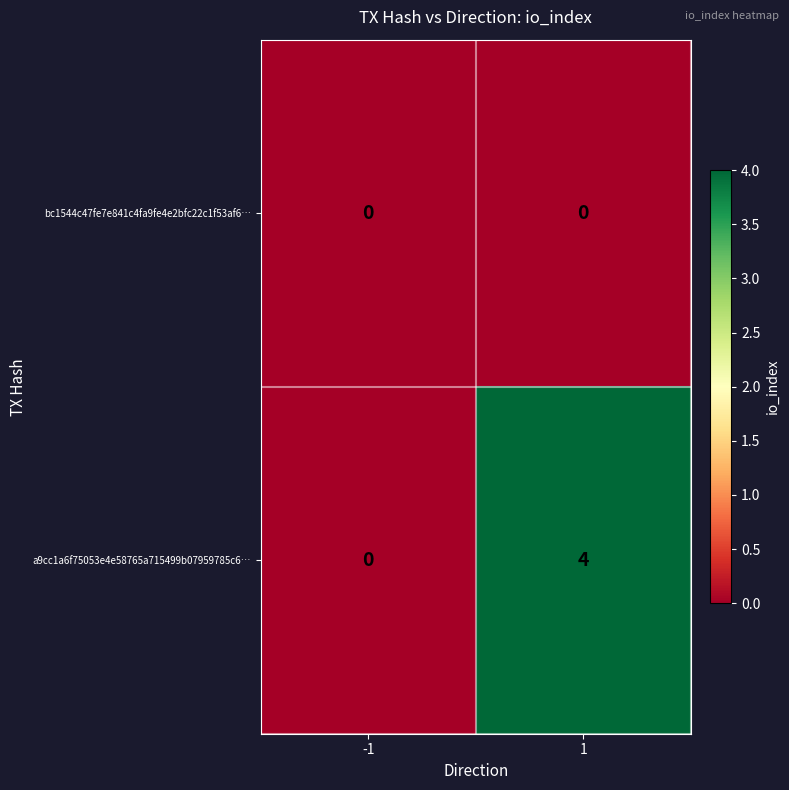

Between -1 and 1, which series saw the biggest shift?

a9cc1a6f75053e4e58765a715499b07959785c6…